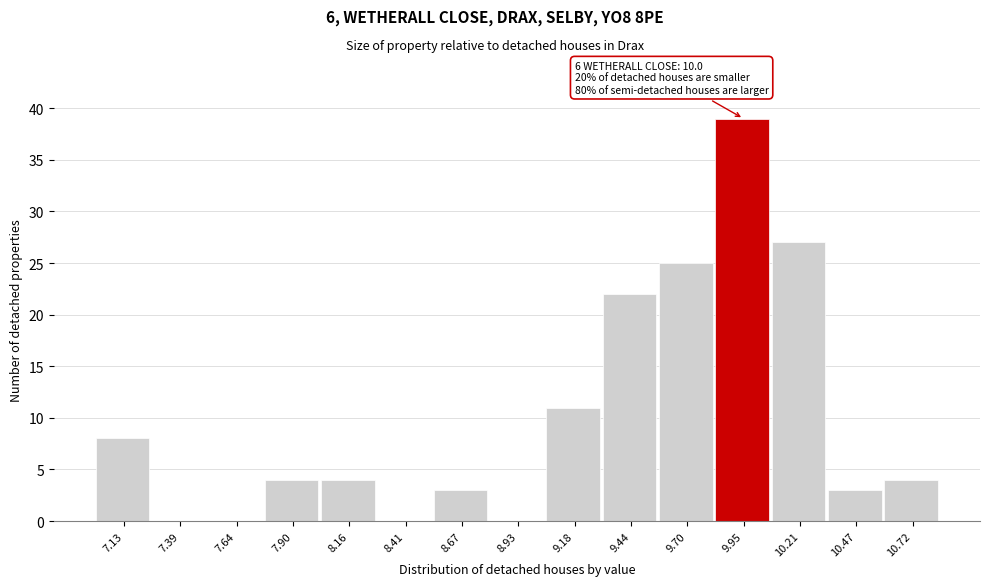

Reading left to right, extract all data points from this chart.

7.13=8	7.39=0	7.64=0	7.90=4	8.16=4	8.41=0	8.67=3	8.93=0	9.18=11	9.44=22	9.70=25	9.95=39	10.21=27	10.47=3	10.72=4